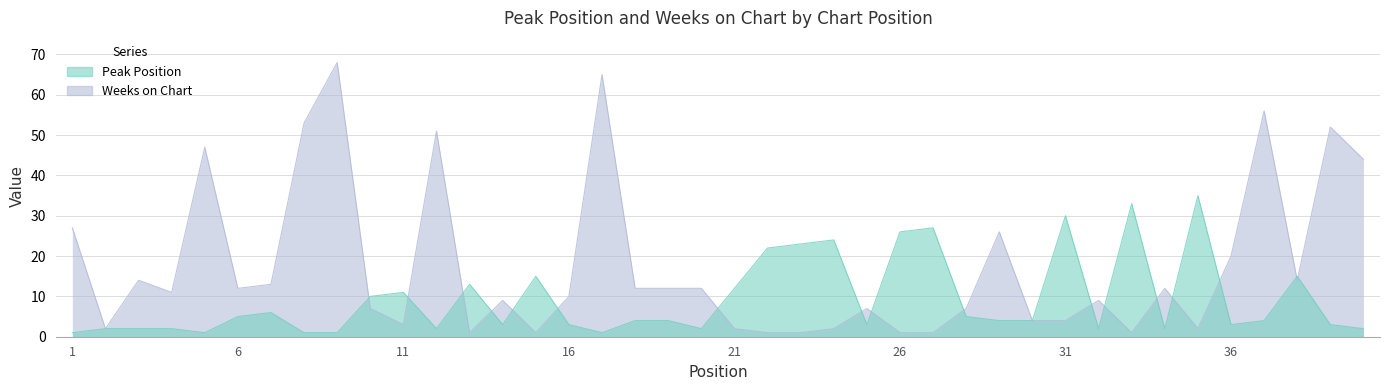

Is the value of Peak Position at 32 greater than the value of Weeks on Chart at 10?

No